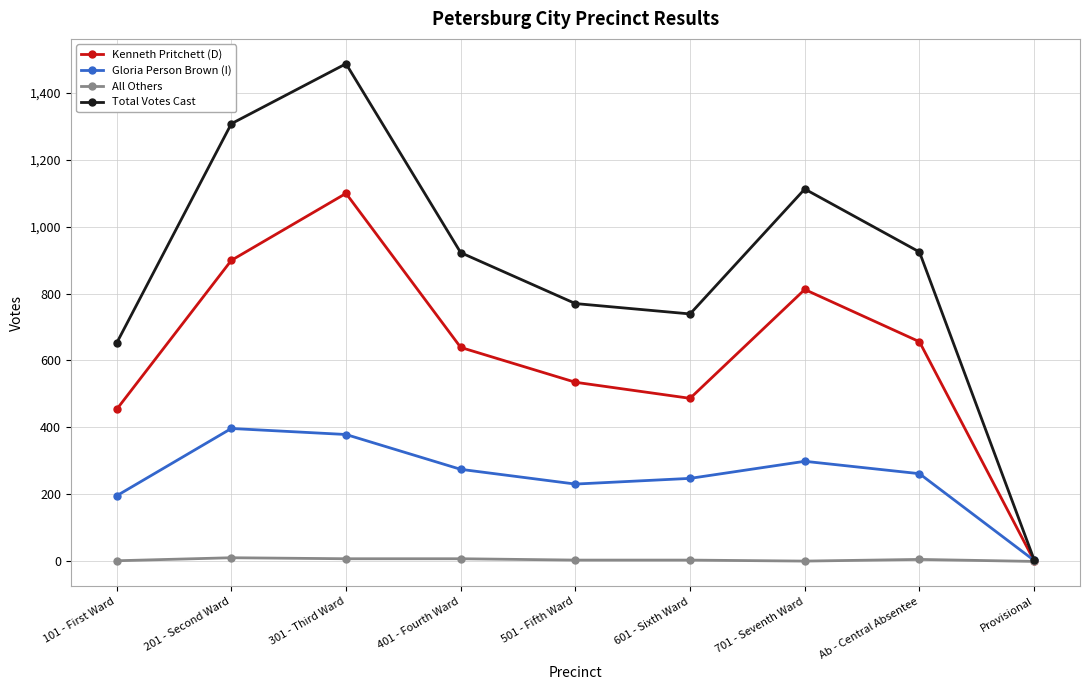

What is the sum of all Kenneth Pritchett (D) values?

5583